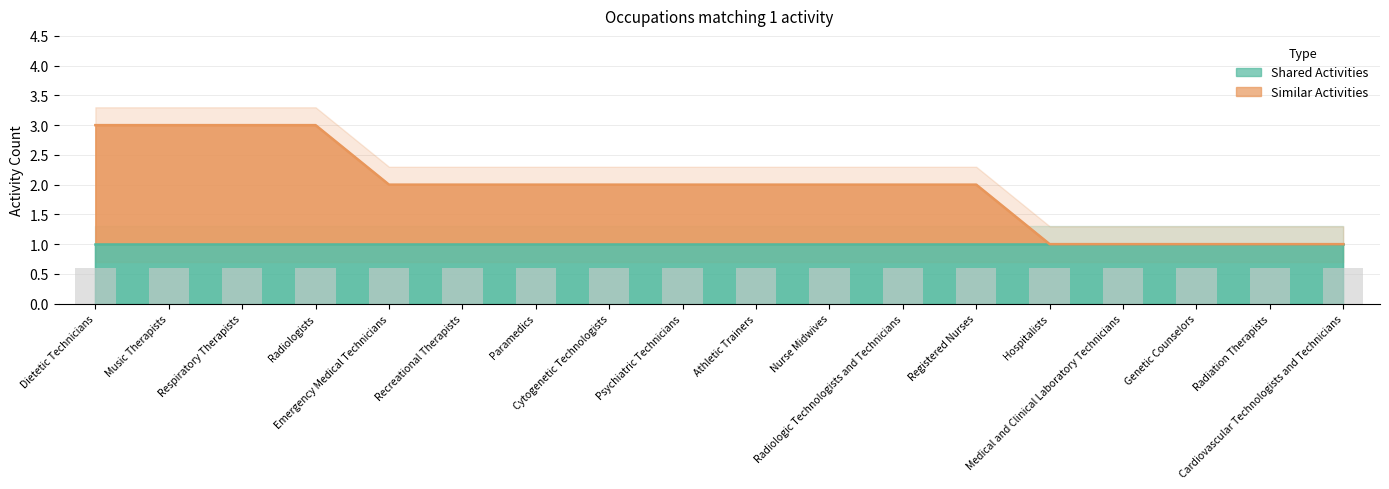

What is the minimum value shown in the chart?

1